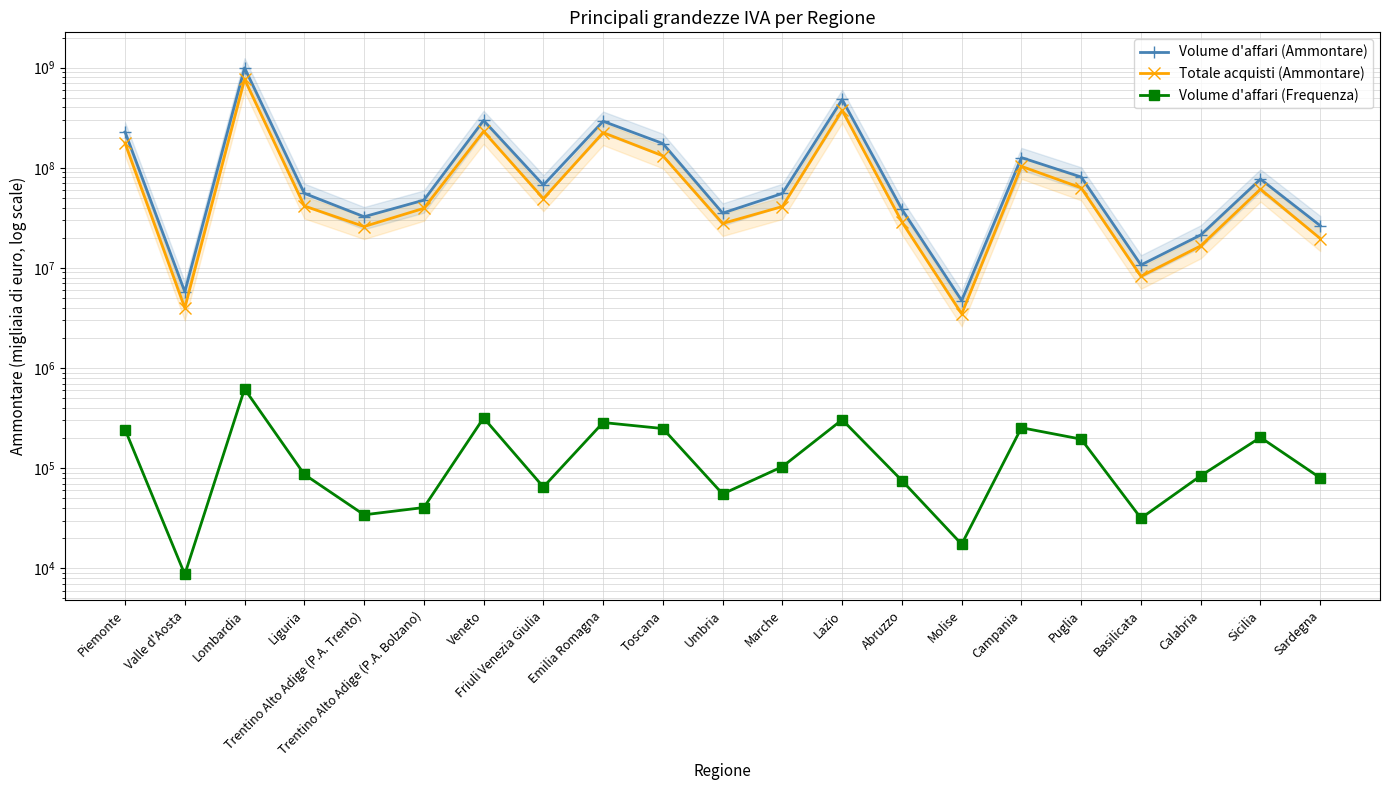

What is the sum of the Volume d'affari (Ammontare) values at Emilia Romagna and Basilicata?

302051688